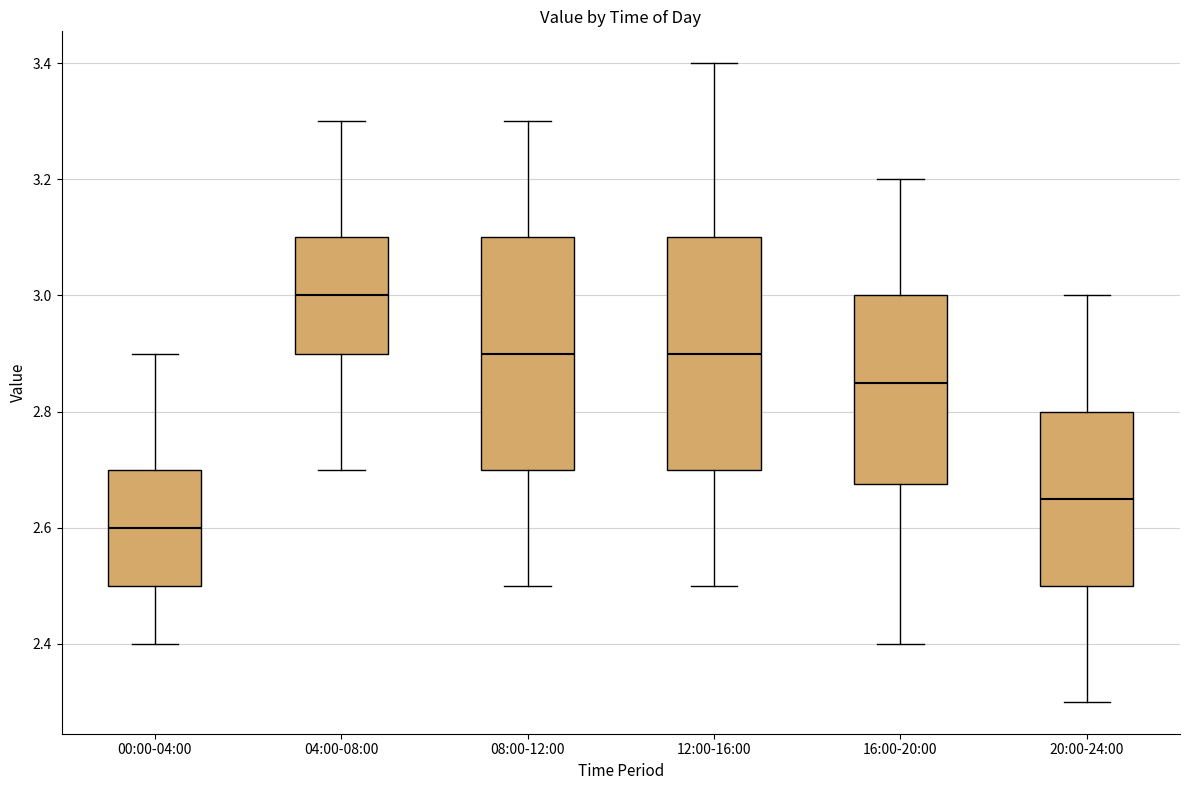

Reading left to right, read every box against the y-axis: the position of its median line, the range the box covers, and the ends of its whiskers. The values are not printed on the chart, so give them approximately, as read against the axis.

00:00-04:00: median 2.60, box 2.50 to 2.70, whiskers 2.40 to 2.90
04:00-08:00: median 3.00, box 2.90 to 3.10, whiskers 2.70 to 3.30
08:00-12:00: median 2.90, box 2.70 to 3.10, whiskers 2.50 to 3.30
12:00-16:00: median 2.90, box 2.70 to 3.10, whiskers 2.50 to 3.40
16:00-20:00: median 2.86, box 2.68 to 3.00, whiskers 2.40 to 3.20
20:00-24:00: median 2.66, box 2.50 to 2.80, whiskers 2.30 to 3.00